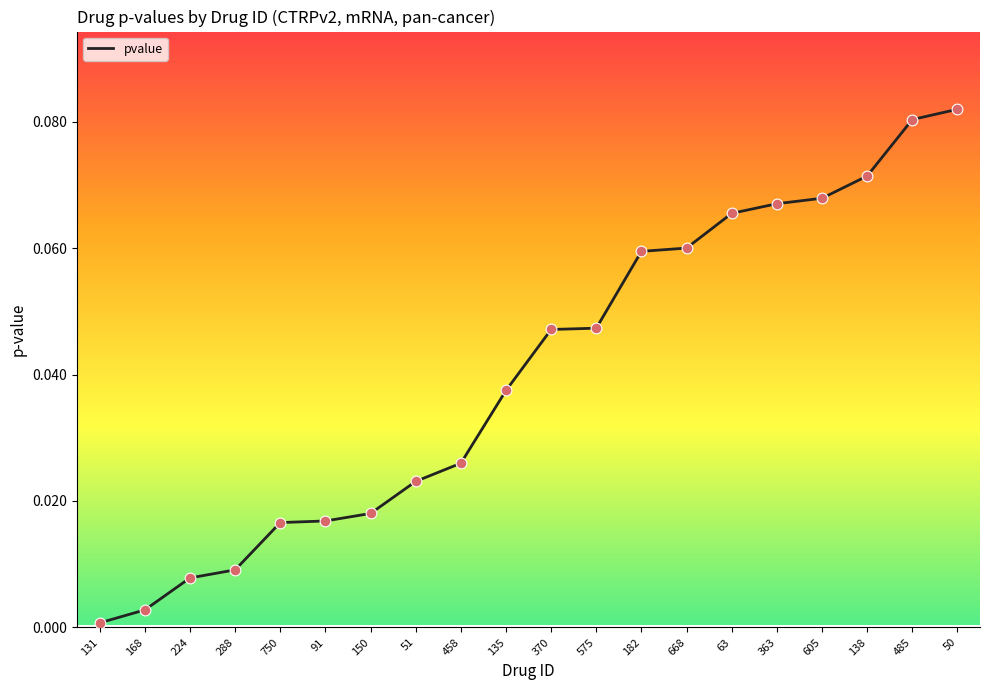

Between 51 and 91, which is larger?

51